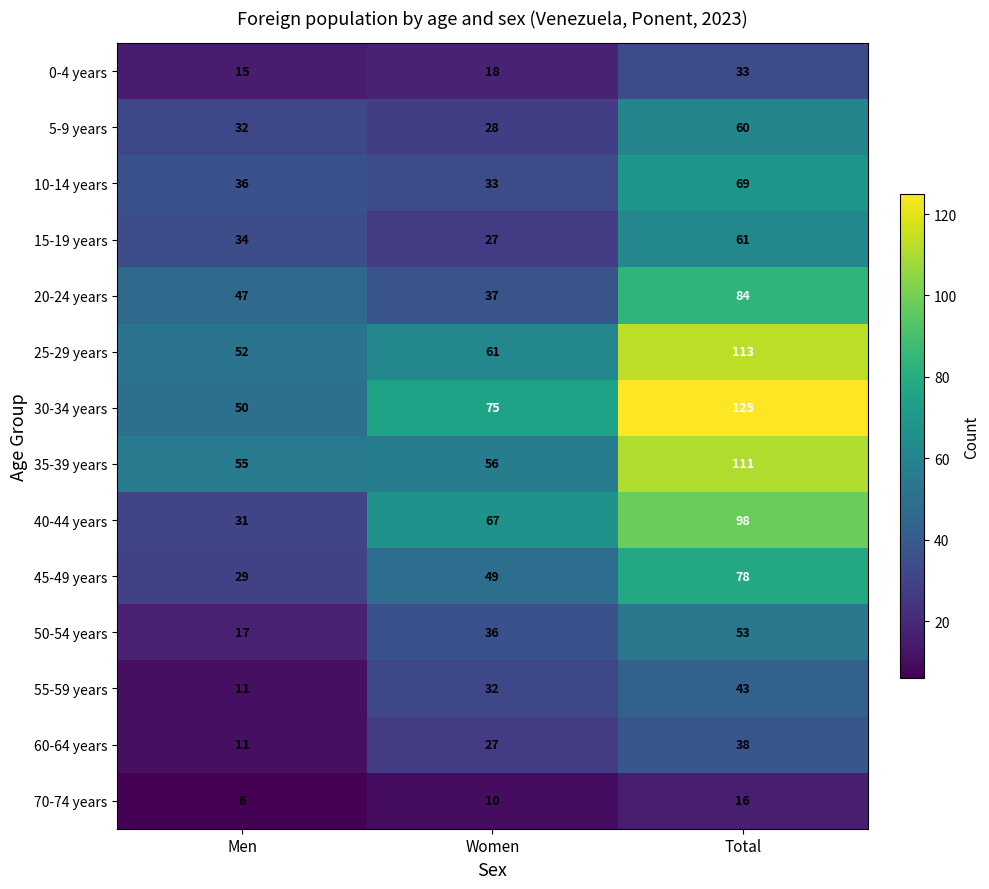

What is the sum of all 55-59 years values?

86